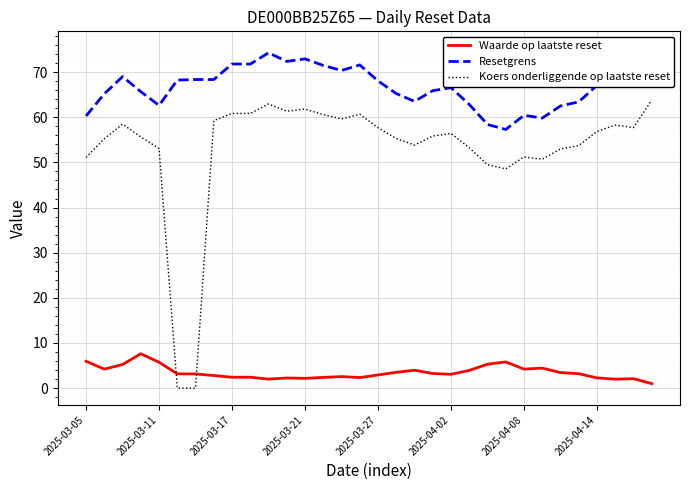

Reading left to right, what are all the values shown in this chart?

Waarde op laatste reset: 5.9	4.2	5.2	7.6	5.7	3.1	3.1	2.8	2.4	2.4	2.0	2.2	2.1	2.4	2.5	2.3	2.9	3.5	4.0	3.2	3.0	3.9	5.3	5.8	4.2	4.4	3.4	3.2	2.2	2.0	2.1	1.0
Resetgrens: 60.3	65.2	69.0	65.7	62.6	68.3	68.4	68.4	71.8	71.8	74.3	72.4	72.9	71.5	70.4	71.6	68.1	65.3	63.5	65.9	66.6	62.8	58.4	57.3	60.4	59.8	62.5	63.4	67.1	68.8	68.1	75.3
Koers onderliggende op laatste reset: 51.1	55.3	58.5	55.7	53.1	0.0	0.0	59.3	60.9	60.8	63.0	61.3	61.8	60.6	59.6	60.7	57.7	55.3	53.8	55.8	56.4	53.3	49.5	48.6	51.2	50.7	53.0	53.7	56.9	58.3	57.7	63.8